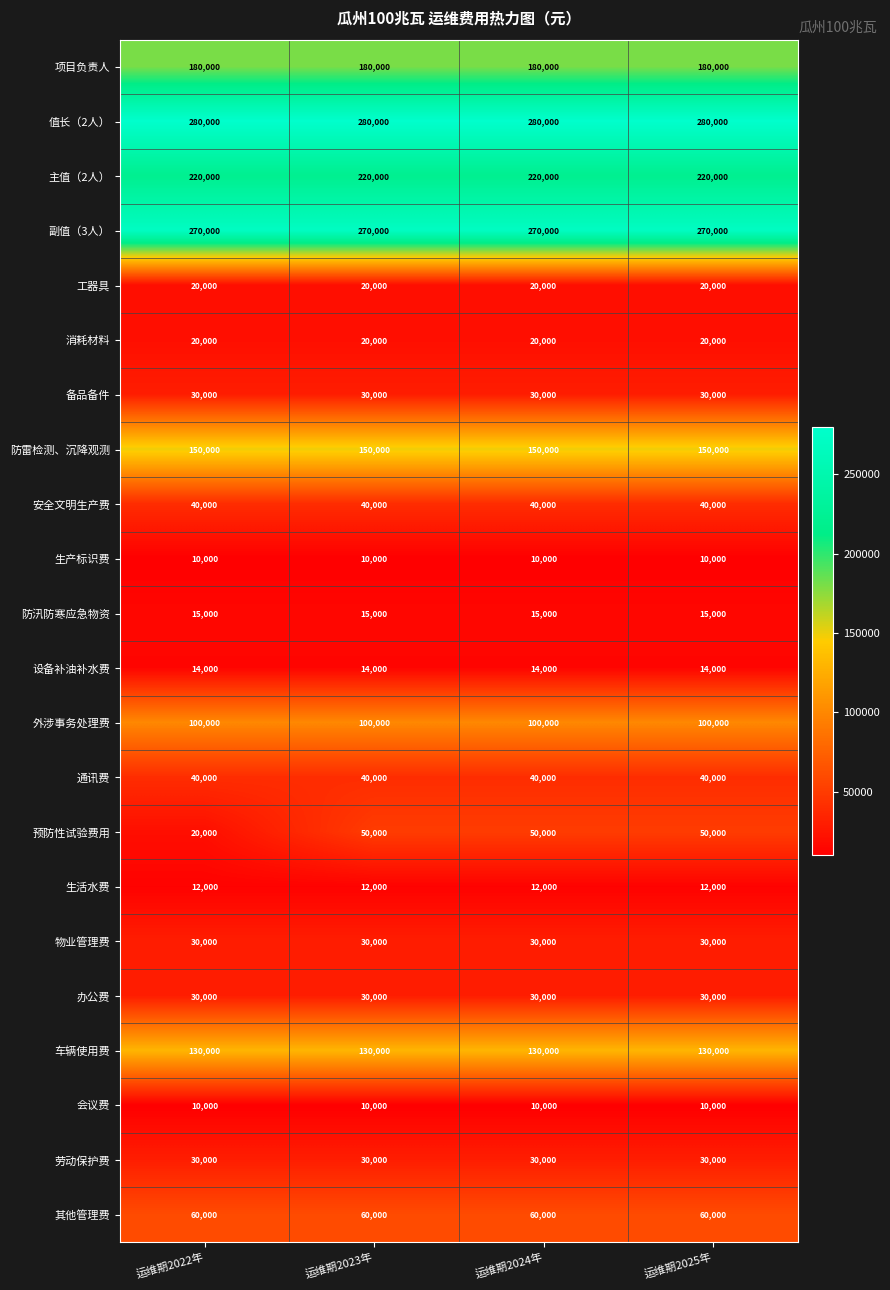

How many series are shown in this chart?

22